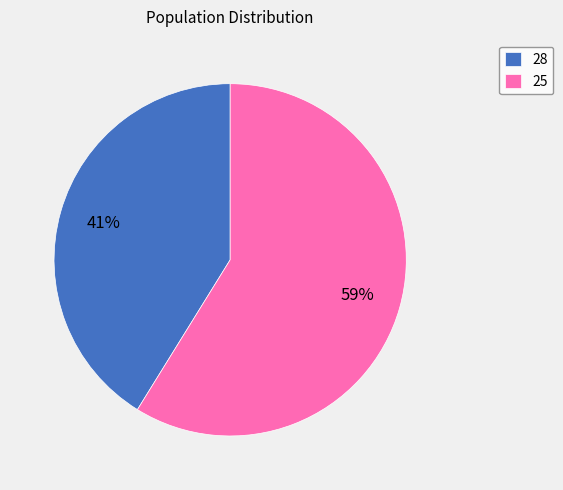

Which slice represents more than half of the pie?

25